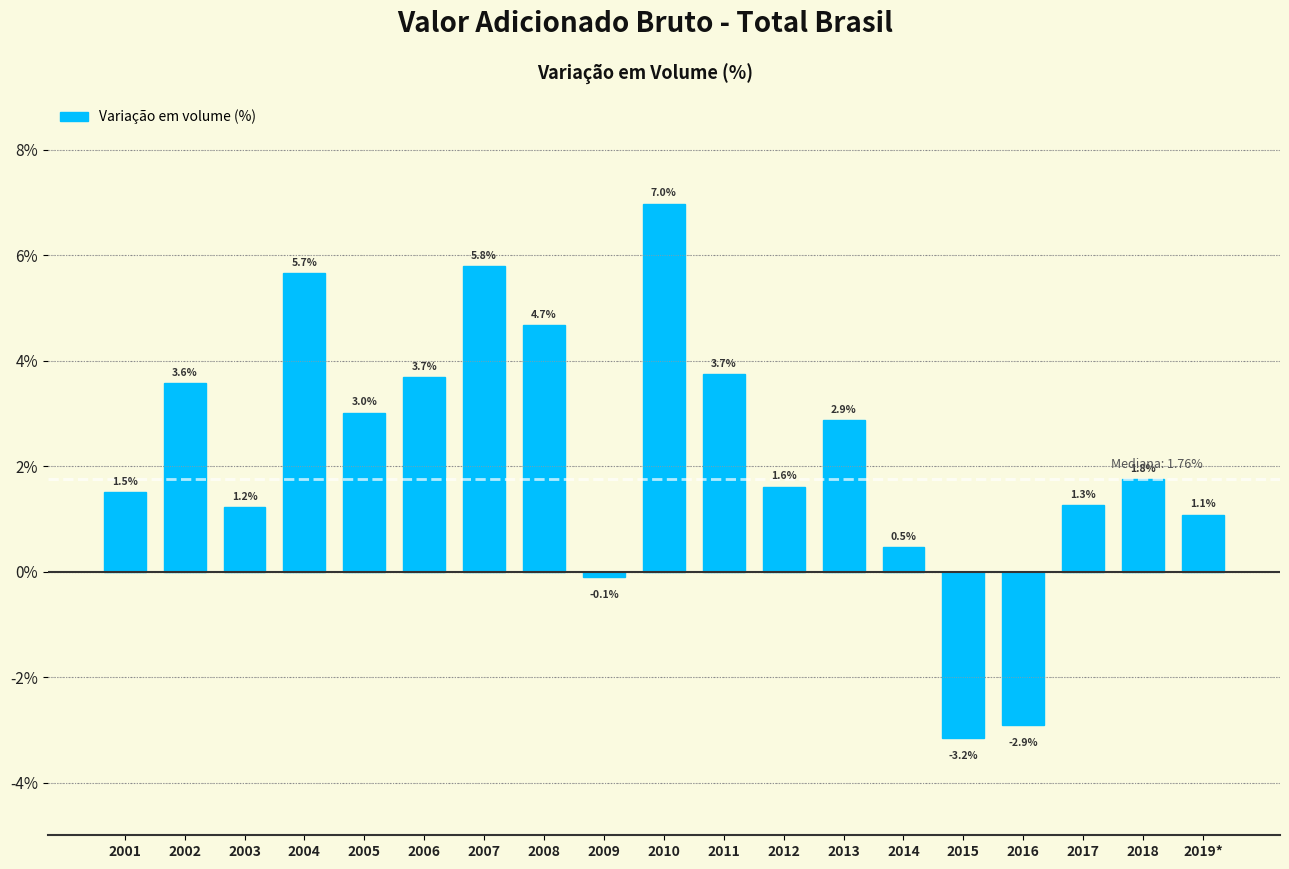

Reading right to left, transcribe all the data shown in this chart.

1.1	1.8	1.3	-2.9	-3.2	0.5	2.9	1.6	3.7	7.0	-0.1	4.7	5.8	3.7	3.0	5.7	1.2	3.6	1.5